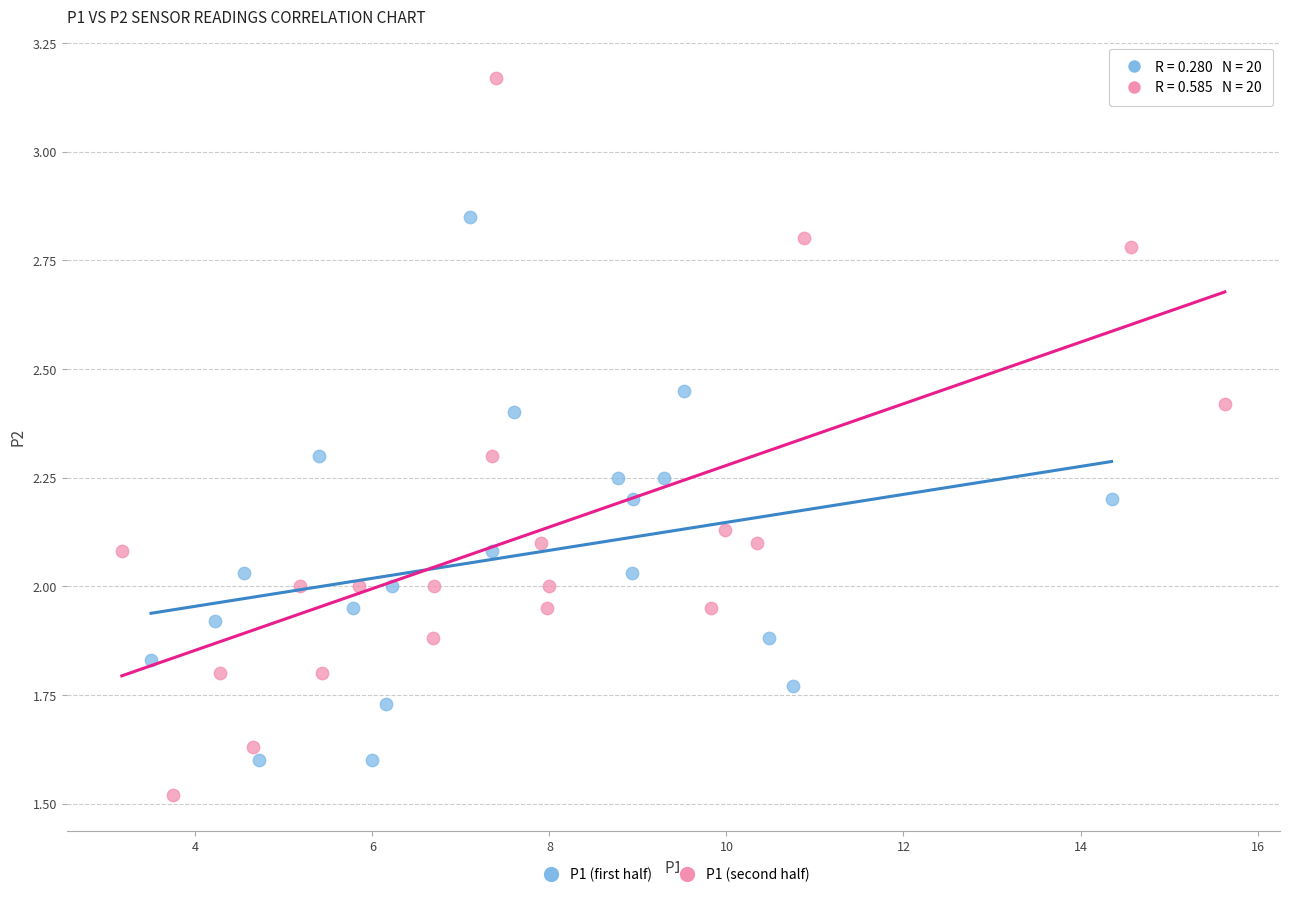

Which series reaches the maximum Y coordinate?

P1 (second half)